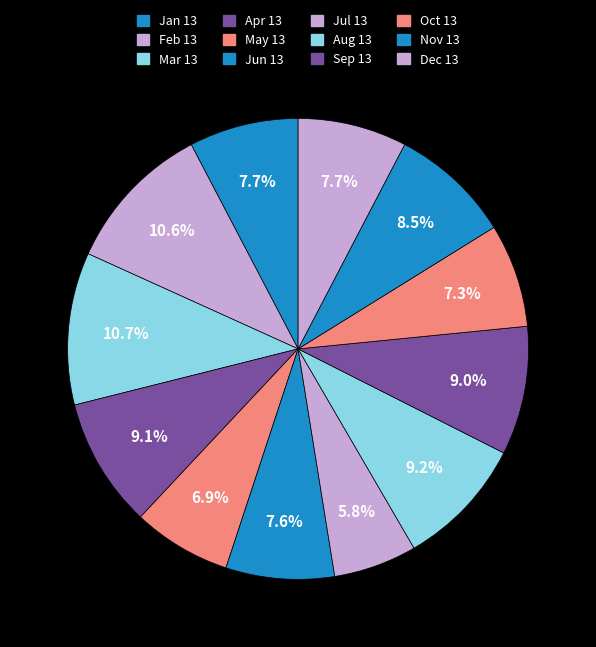

What percentage do May 13 and Feb 13 together represent?

17.5%